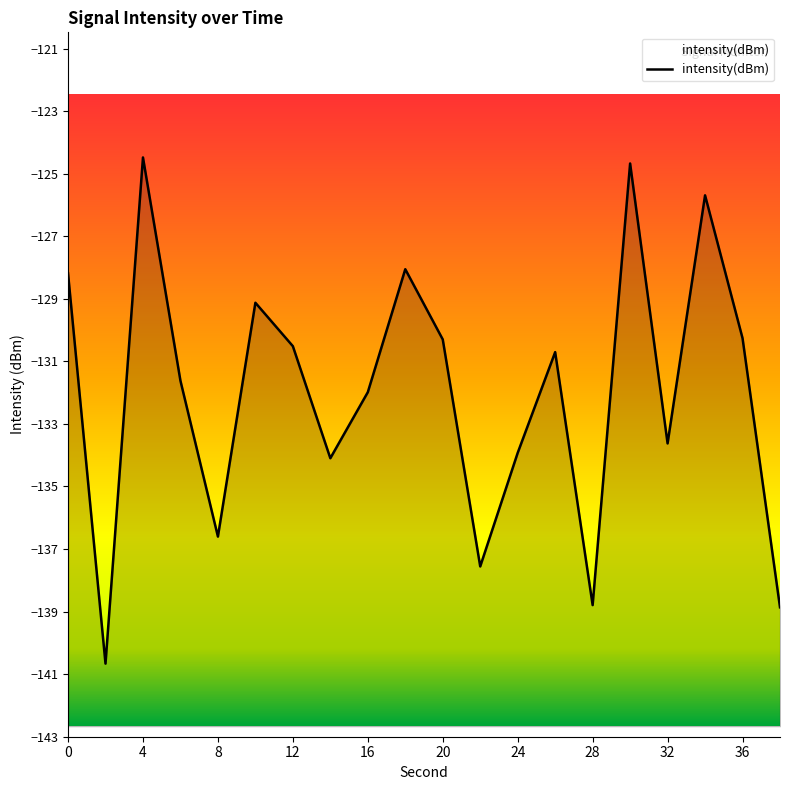

The value at 18 is -36.3. True or false?

False